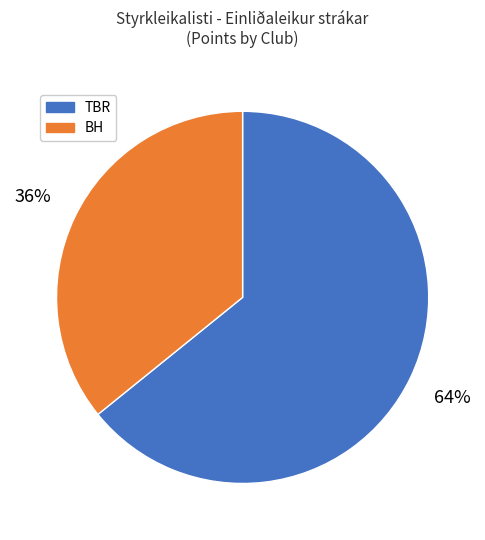

Is there any slice that represents more than half of the pie?

Yes